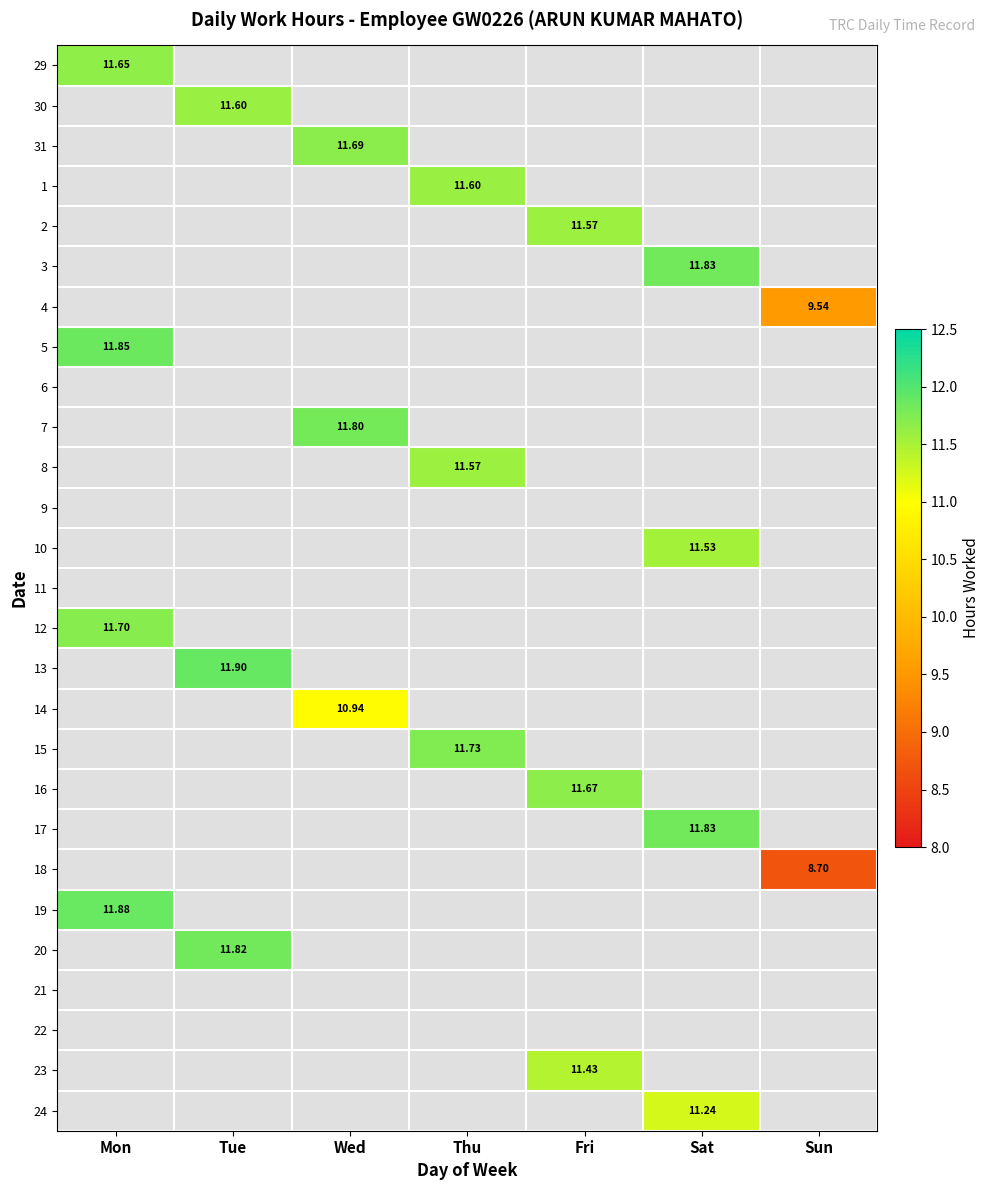

Which label corresponds to the largest value in the chart?

Tue